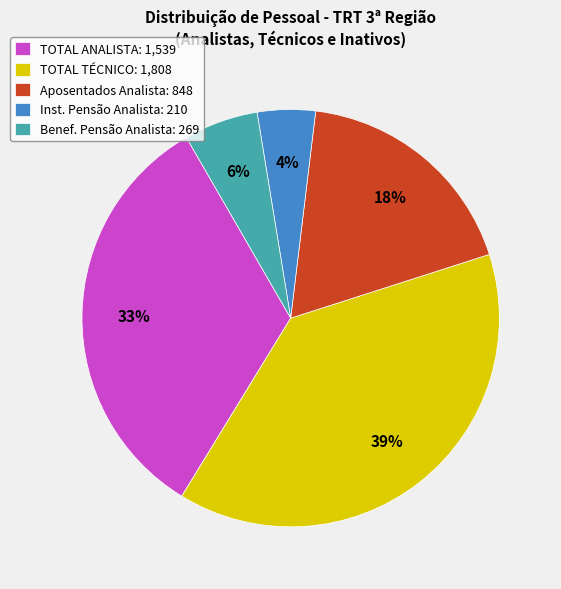

True or false: TOTAL ANALISTA: 1,539 accounts for 33% of the total.

True